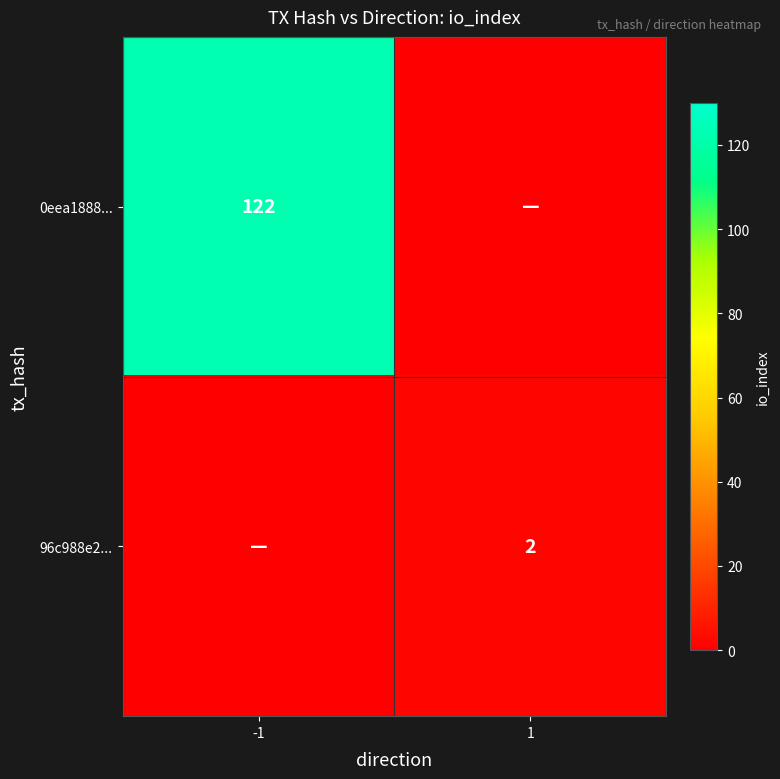

The value of 0eea1888... at -1 is 122. True or false?

True